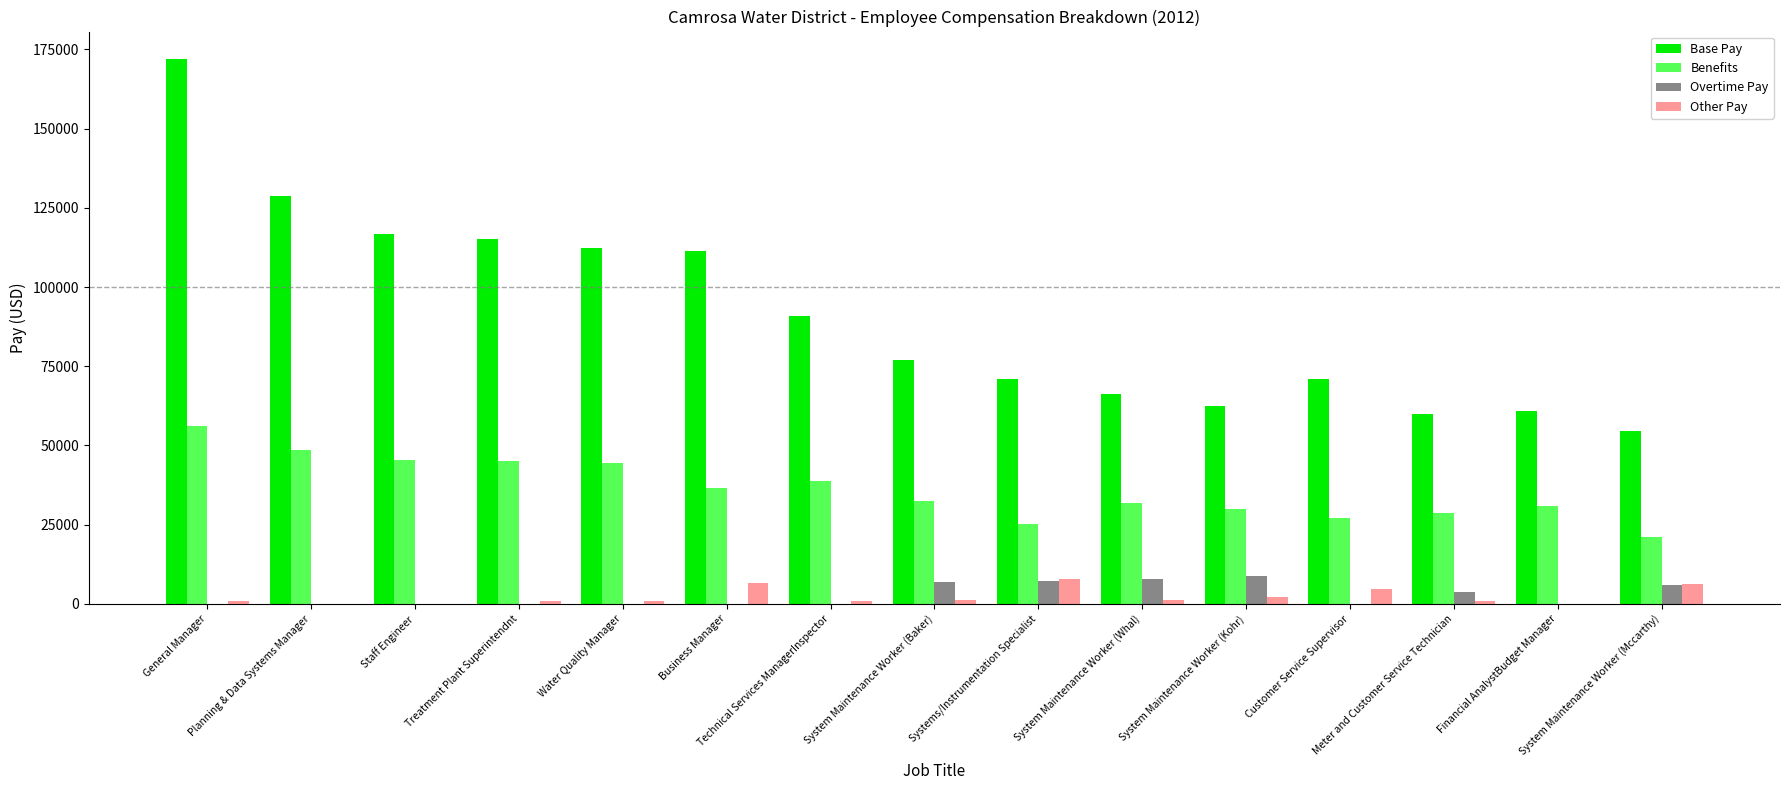

What is the maximum value for Base Pay?

172055.2